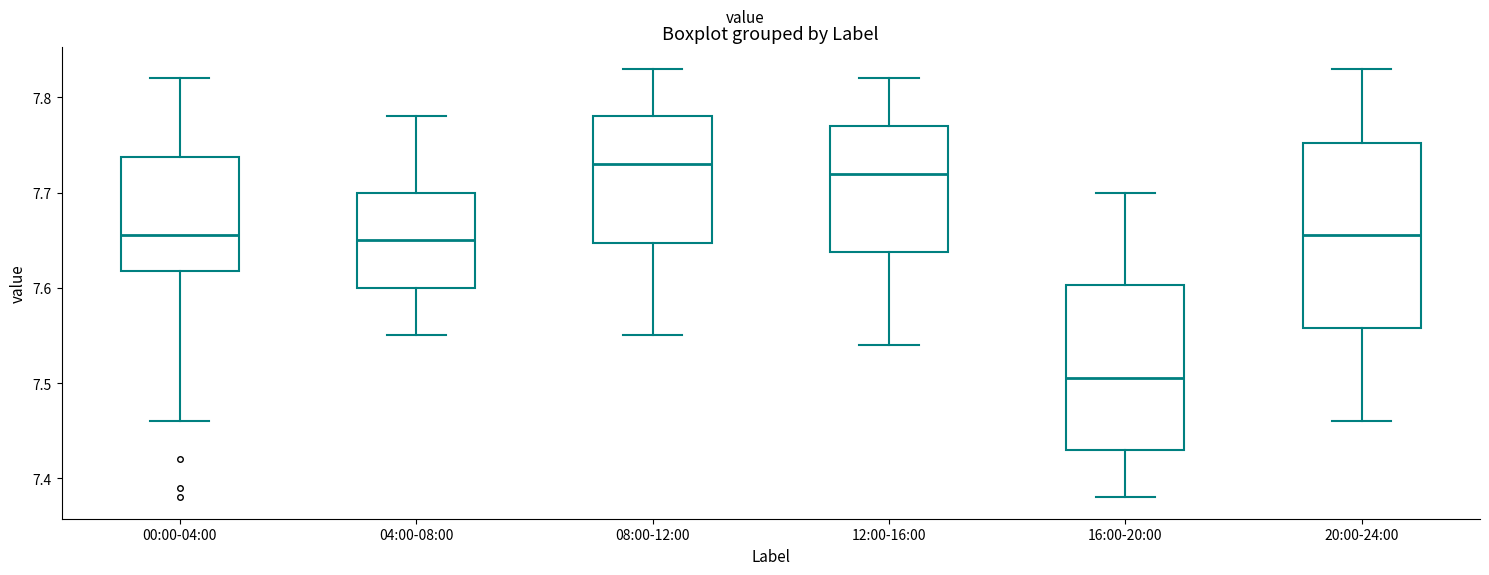

Where is the lower edge of the box for 16:00-20:00 on the y-axis? The values are not printed on the chart, so give them approximately, as read against the axis.

7.43